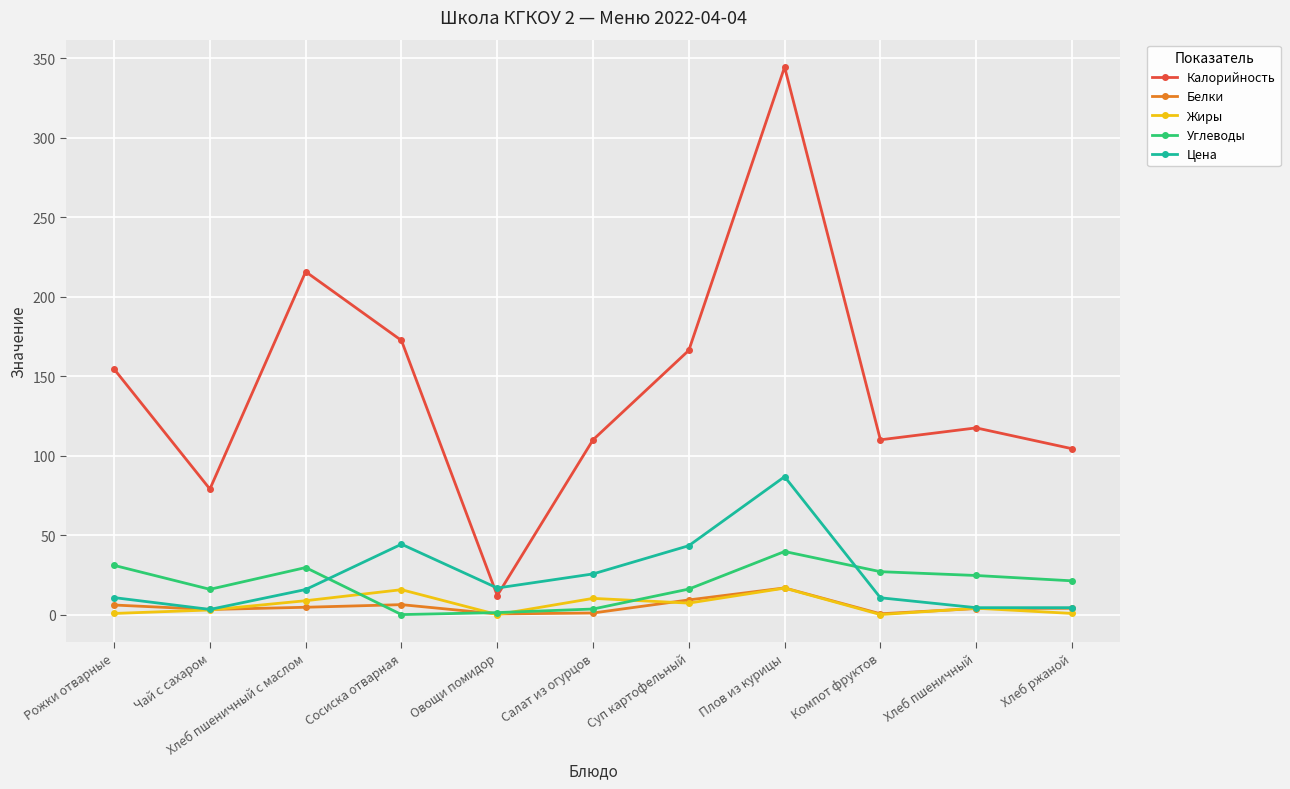

Is it true that Калорийность equals 344.6 at Плов из курицы?

True